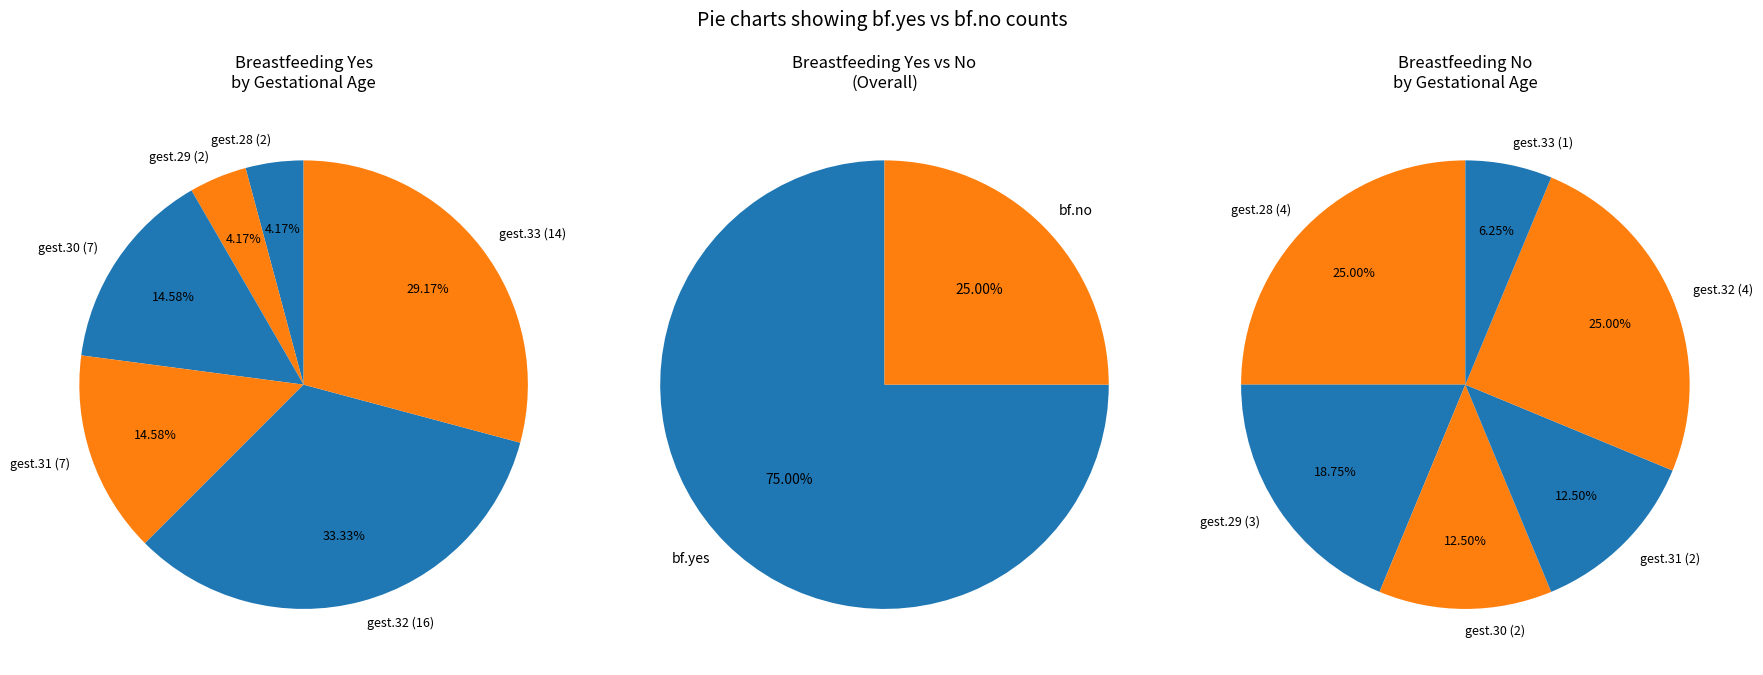

What percentage is NOT represented by 30?

85.4%